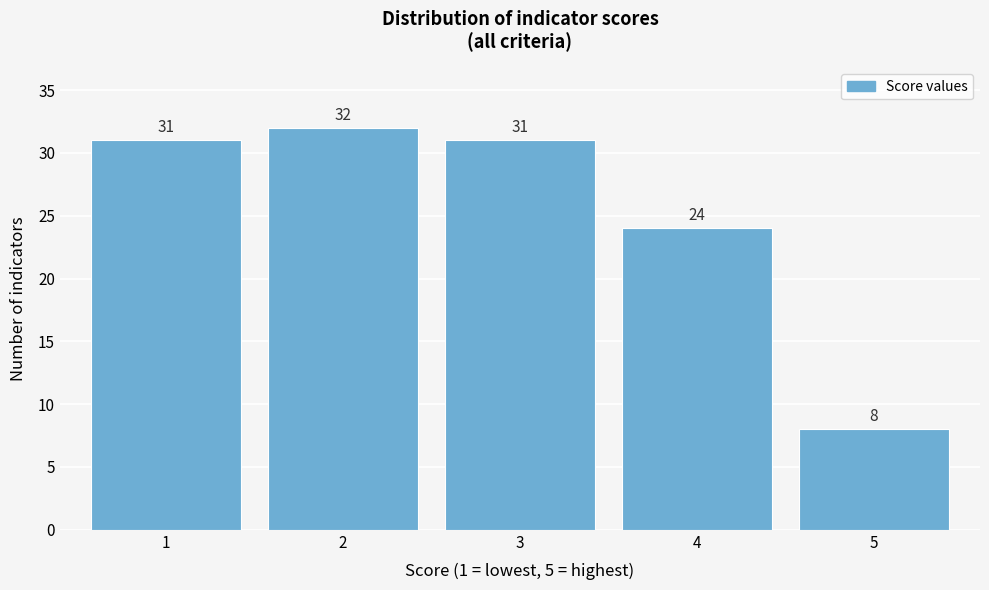

Reading left to right, what are all the values shown in this chart?

31	32	31	24	8